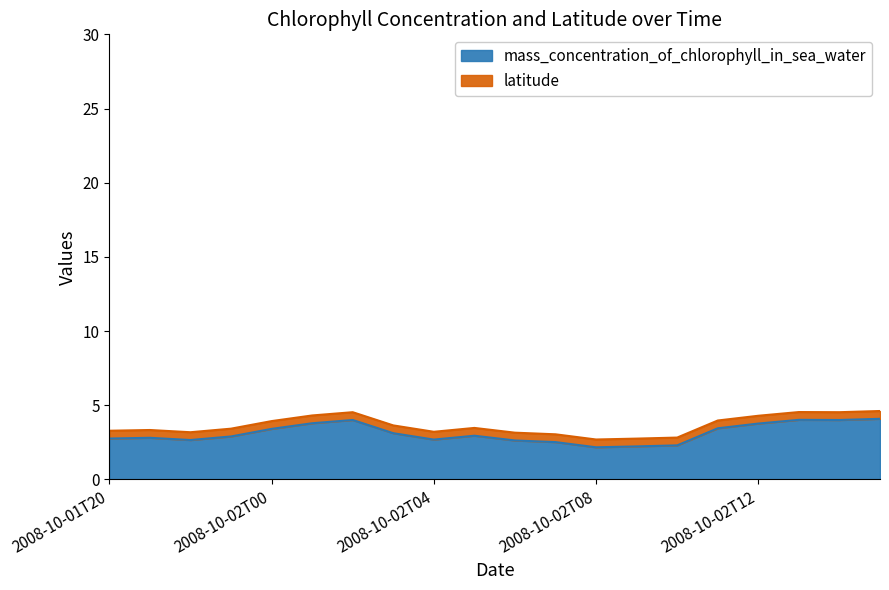

What is the minimum value shown in the chart?

2.2